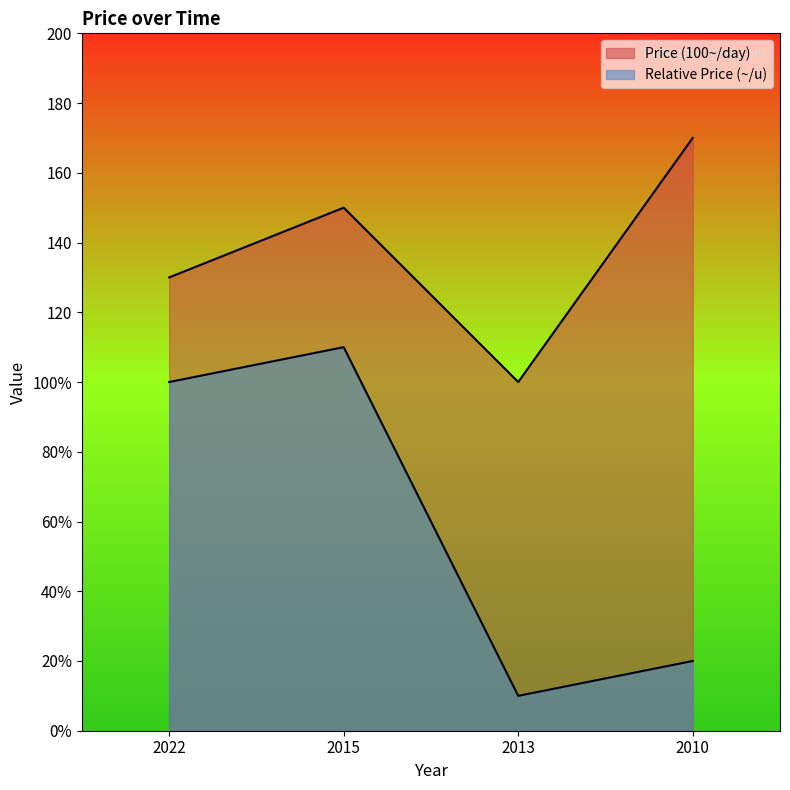

What is the average value of the Price (100~/day) series?

137.5